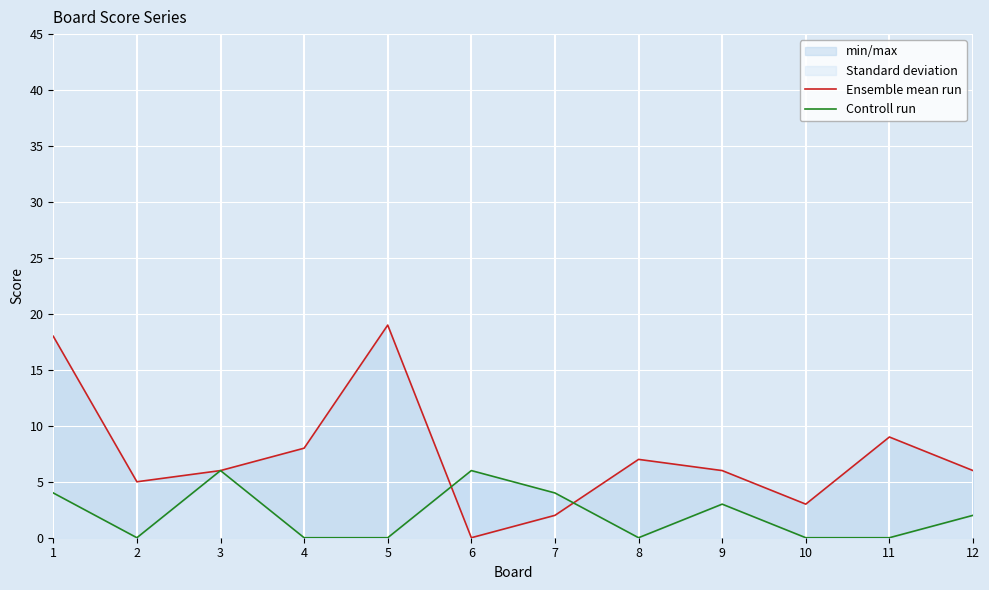

Reading left to right, transcribe all the data shown in this chart.

Ensemble mean run: 1=18	2=5	3=6	4=8	5=19	6=0	7=2	8=7	9=6	10=3	11=9	12=6
Controll run: 1=4	2=0	3=6	4=0	5=0	6=6	7=4	8=0	9=3	10=0	11=0	12=2